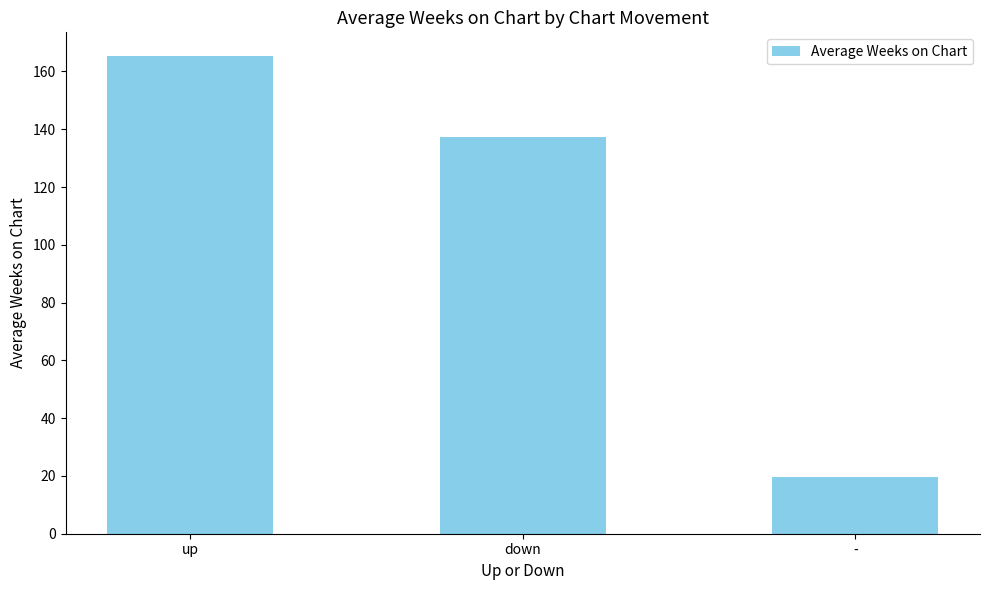

What is the maximum value shown in the chart?

165.3